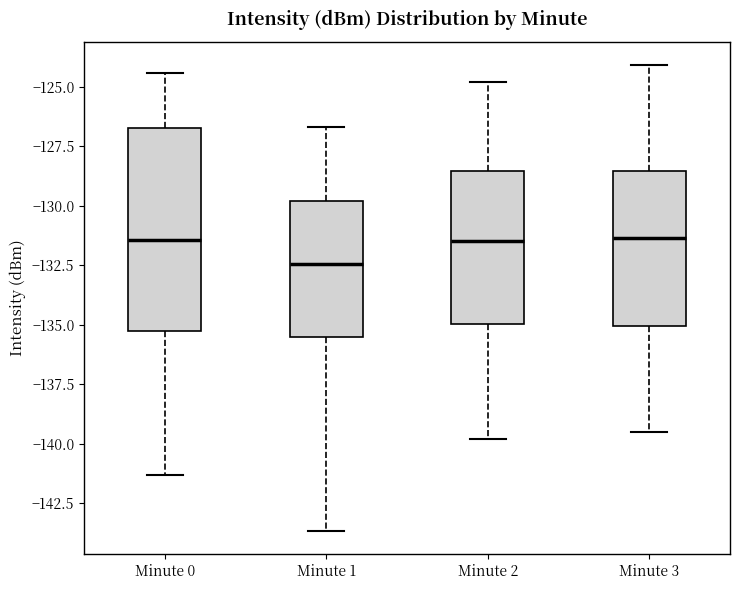

Where is the lower edge of the box for Minute 1 on the y-axis? The values are not printed on the chart, so give them approximately, as read against the axis.

-135.5